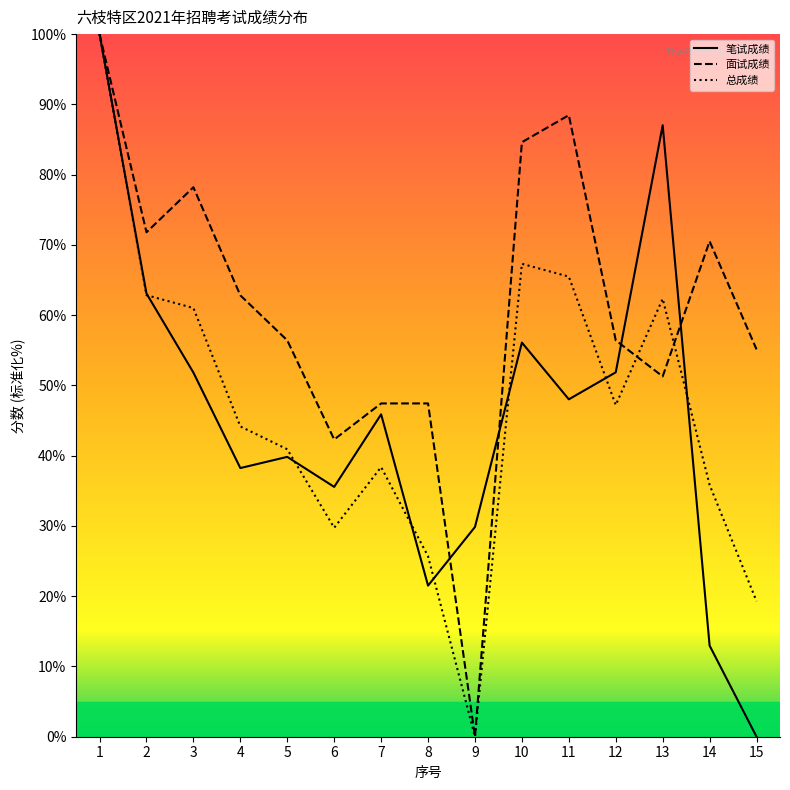

Which category has the lowest value across all series?

15